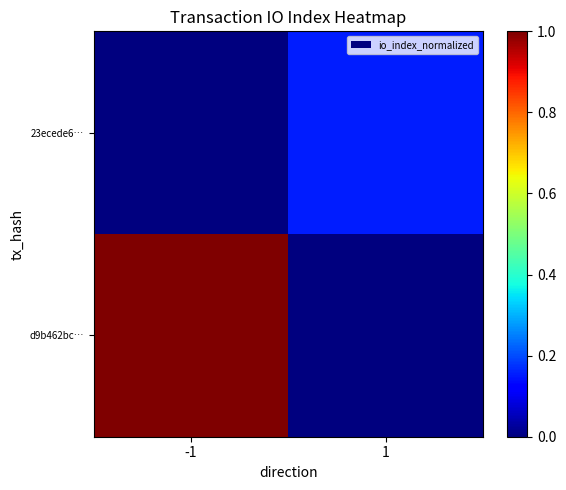

At which category is the sum across all series the highest?

-1